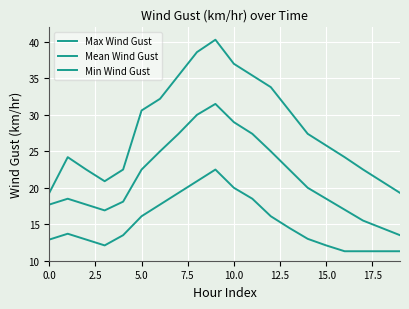

Count the number of data series in this chart.

3